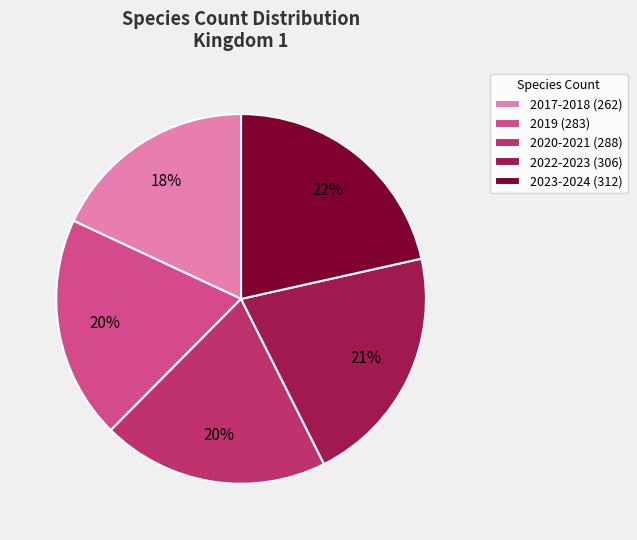

To the nearest percent, what portion does 2023-2024 (312) represent?

22%